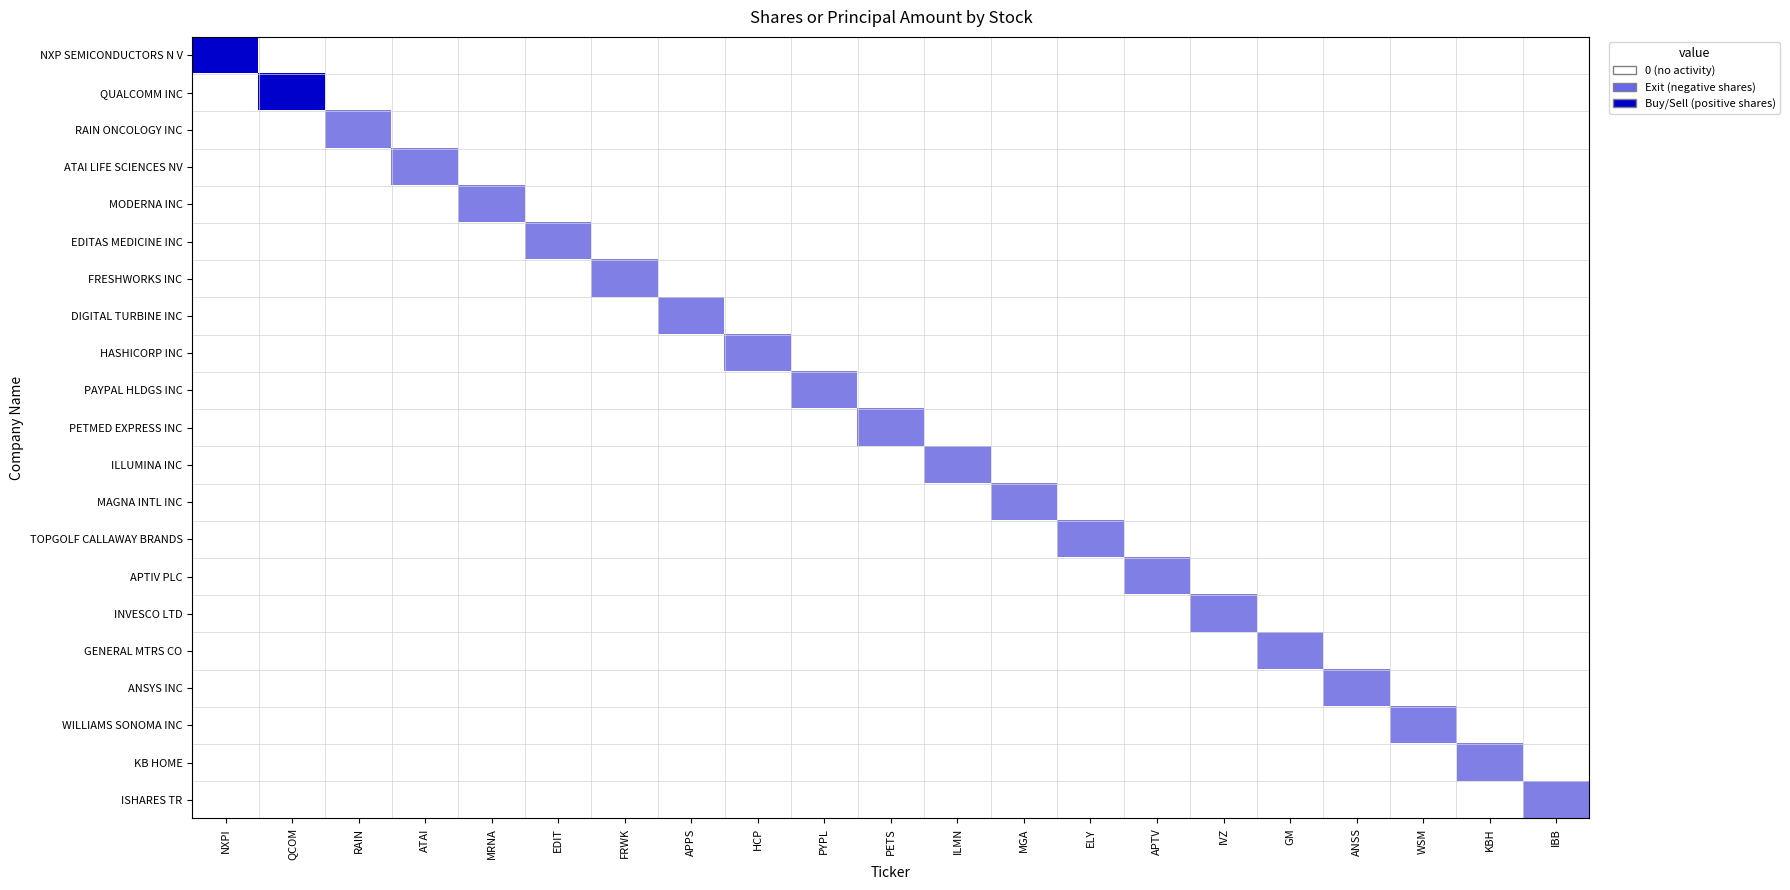

Reading right to left, transcribe all the data shown in this chart.

NXP SEMICONDUCTORS N V: IBB=0.0	KBH=0.0	WSM=0.0	ANSS=0.0	GM=0.0	IVZ=0.0	APTV=0.0	ELY=0.0	MGA=0.0	ILMN=0.0	PETS=0.0	PYPL=0.0	HCP=0.0	APPS=0.0	FRWK=0.0	EDIT=0.0	MRNA=0.0	ATAI=0.0	RAIN=0.0	QCOM=0.0	NXPI=1.0
QUALCOMM INC: IBB=0.0	KBH=0.0	WSM=0.0	ANSS=0.0	GM=0.0	IVZ=0.0	APTV=0.0	ELY=0.0	MGA=0.0	ILMN=0.0	PETS=0.0	PYPL=0.0	HCP=0.0	APPS=0.0	FRWK=0.0	EDIT=0.0	MRNA=0.0	ATAI=0.0	RAIN=0.0	QCOM=1.0	NXPI=0.0
RAIN ONCOLOGY INC: IBB=0.0	KBH=0.0	WSM=0.0	ANSS=0.0	GM=0.0	IVZ=0.0	APTV=0.0	ELY=0.0	MGA=0.0	ILMN=0.0	PETS=0.0	PYPL=0.0	HCP=0.0	APPS=0.0	FRWK=0.0	EDIT=0.0	MRNA=0.0	ATAI=0.0	RAIN=0.5	QCOM=0.0	NXPI=0.0
ATAI LIFE SCIENCES NV: IBB=0.0	KBH=0.0	WSM=0.0	ANSS=0.0	GM=0.0	IVZ=0.0	APTV=0.0	ELY=0.0	MGA=0.0	ILMN=0.0	PETS=0.0	PYPL=0.0	HCP=0.0	APPS=0.0	FRWK=0.0	EDIT=0.0	MRNA=0.0	ATAI=0.5	RAIN=0.0	QCOM=0.0	NXPI=0.0
MODERNA INC: IBB=0.0	KBH=0.0	WSM=0.0	ANSS=0.0	GM=0.0	IVZ=0.0	APTV=0.0	ELY=0.0	MGA=0.0	ILMN=0.0	PETS=0.0	PYPL=0.0	HCP=0.0	APPS=0.0	FRWK=0.0	EDIT=0.0	MRNA=0.5	ATAI=0.0	RAIN=0.0	QCOM=0.0	NXPI=0.0
EDITAS MEDICINE INC: IBB=0.0	KBH=0.0	WSM=0.0	ANSS=0.0	GM=0.0	IVZ=0.0	APTV=0.0	ELY=0.0	MGA=0.0	ILMN=0.0	PETS=0.0	PYPL=0.0	HCP=0.0	APPS=0.0	FRWK=0.0	EDIT=0.5	MRNA=0.0	ATAI=0.0	RAIN=0.0	QCOM=0.0	NXPI=0.0
FRESHWORKS INC: IBB=0.0	KBH=0.0	WSM=0.0	ANSS=0.0	GM=0.0	IVZ=0.0	APTV=0.0	ELY=0.0	MGA=0.0	ILMN=0.0	PETS=0.0	PYPL=0.0	HCP=0.0	APPS=0.0	FRWK=0.5	EDIT=0.0	MRNA=0.0	ATAI=0.0	RAIN=0.0	QCOM=0.0	NXPI=0.0
DIGITAL TURBINE INC: IBB=0.0	KBH=0.0	WSM=0.0	ANSS=0.0	GM=0.0	IVZ=0.0	APTV=0.0	ELY=0.0	MGA=0.0	ILMN=0.0	PETS=0.0	PYPL=0.0	HCP=0.0	APPS=0.5	FRWK=0.0	EDIT=0.0	MRNA=0.0	ATAI=0.0	RAIN=0.0	QCOM=0.0	NXPI=0.0
HASHICORP INC: IBB=0.0	KBH=0.0	WSM=0.0	ANSS=0.0	GM=0.0	IVZ=0.0	APTV=0.0	ELY=0.0	MGA=0.0	ILMN=0.0	PETS=0.0	PYPL=0.0	HCP=0.5	APPS=0.0	FRWK=0.0	EDIT=0.0	MRNA=0.0	ATAI=0.0	RAIN=0.0	QCOM=0.0	NXPI=0.0
PAYPAL HLDGS INC: IBB=0.0	KBH=0.0	WSM=0.0	ANSS=0.0	GM=0.0	IVZ=0.0	APTV=0.0	ELY=0.0	MGA=0.0	ILMN=0.0	PETS=0.0	PYPL=0.5	HCP=0.0	APPS=0.0	FRWK=0.0	EDIT=0.0	MRNA=0.0	ATAI=0.0	RAIN=0.0	QCOM=0.0	NXPI=0.0
PETMED EXPRESS INC: IBB=0.0	KBH=0.0	WSM=0.0	ANSS=0.0	GM=0.0	IVZ=0.0	APTV=0.0	ELY=0.0	MGA=0.0	ILMN=0.0	PETS=0.5	PYPL=0.0	HCP=0.0	APPS=0.0	FRWK=0.0	EDIT=0.0	MRNA=0.0	ATAI=0.0	RAIN=0.0	QCOM=0.0	NXPI=0.0
ILLUMINA INC: IBB=0.0	KBH=0.0	WSM=0.0	ANSS=0.0	GM=0.0	IVZ=0.0	APTV=0.0	ELY=0.0	MGA=0.0	ILMN=0.5	PETS=0.0	PYPL=0.0	HCP=0.0	APPS=0.0	FRWK=0.0	EDIT=0.0	MRNA=0.0	ATAI=0.0	RAIN=0.0	QCOM=0.0	NXPI=0.0
MAGNA INTL INC: IBB=0.0	KBH=0.0	WSM=0.0	ANSS=0.0	GM=0.0	IVZ=0.0	APTV=0.0	ELY=0.0	MGA=0.5	ILMN=0.0	PETS=0.0	PYPL=0.0	HCP=0.0	APPS=0.0	FRWK=0.0	EDIT=0.0	MRNA=0.0	ATAI=0.0	RAIN=0.0	QCOM=0.0	NXPI=0.0
TOPGOLF CALLAWAY BRANDS: IBB=0.0	KBH=0.0	WSM=0.0	ANSS=0.0	GM=0.0	IVZ=0.0	APTV=0.0	ELY=0.5	MGA=0.0	ILMN=0.0	PETS=0.0	PYPL=0.0	HCP=0.0	APPS=0.0	FRWK=0.0	EDIT=0.0	MRNA=0.0	ATAI=0.0	RAIN=0.0	QCOM=0.0	NXPI=0.0
APTIV PLC: IBB=0.0	KBH=0.0	WSM=0.0	ANSS=0.0	GM=0.0	IVZ=0.0	APTV=0.5	ELY=0.0	MGA=0.0	ILMN=0.0	PETS=0.0	PYPL=0.0	HCP=0.0	APPS=0.0	FRWK=0.0	EDIT=0.0	MRNA=0.0	ATAI=0.0	RAIN=0.0	QCOM=0.0	NXPI=0.0
INVESCO LTD: IBB=0.0	KBH=0.0	WSM=0.0	ANSS=0.0	GM=0.0	IVZ=0.5	APTV=0.0	ELY=0.0	MGA=0.0	ILMN=0.0	PETS=0.0	PYPL=0.0	HCP=0.0	APPS=0.0	FRWK=0.0	EDIT=0.0	MRNA=0.0	ATAI=0.0	RAIN=0.0	QCOM=0.0	NXPI=0.0
GENERAL MTRS CO: IBB=0.0	KBH=0.0	WSM=0.0	ANSS=0.0	GM=0.5	IVZ=0.0	APTV=0.0	ELY=0.0	MGA=0.0	ILMN=0.0	PETS=0.0	PYPL=0.0	HCP=0.0	APPS=0.0	FRWK=0.0	EDIT=0.0	MRNA=0.0	ATAI=0.0	RAIN=0.0	QCOM=0.0	NXPI=0.0
ANSYS INC: IBB=0.0	KBH=0.0	WSM=0.0	ANSS=0.5	GM=0.0	IVZ=0.0	APTV=0.0	ELY=0.0	MGA=0.0	ILMN=0.0	PETS=0.0	PYPL=0.0	HCP=0.0	APPS=0.0	FRWK=0.0	EDIT=0.0	MRNA=0.0	ATAI=0.0	RAIN=0.0	QCOM=0.0	NXPI=0.0
WILLIAMS SONOMA INC: IBB=0.0	KBH=0.0	WSM=0.5	ANSS=0.0	GM=0.0	IVZ=0.0	APTV=0.0	ELY=0.0	MGA=0.0	ILMN=0.0	PETS=0.0	PYPL=0.0	HCP=0.0	APPS=0.0	FRWK=0.0	EDIT=0.0	MRNA=0.0	ATAI=0.0	RAIN=0.0	QCOM=0.0	NXPI=0.0
KB HOME: IBB=0.0	KBH=0.5	WSM=0.0	ANSS=0.0	GM=0.0	IVZ=0.0	APTV=0.0	ELY=0.0	MGA=0.0	ILMN=0.0	PETS=0.0	PYPL=0.0	HCP=0.0	APPS=0.0	FRWK=0.0	EDIT=0.0	MRNA=0.0	ATAI=0.0	RAIN=0.0	QCOM=0.0	NXPI=0.0
ISHARES TR: IBB=0.5	KBH=0.0	WSM=0.0	ANSS=0.0	GM=0.0	IVZ=0.0	APTV=0.0	ELY=0.0	MGA=0.0	ILMN=0.0	PETS=0.0	PYPL=0.0	HCP=0.0	APPS=0.0	FRWK=0.0	EDIT=0.0	MRNA=0.0	ATAI=0.0	RAIN=0.0	QCOM=0.0	NXPI=0.0